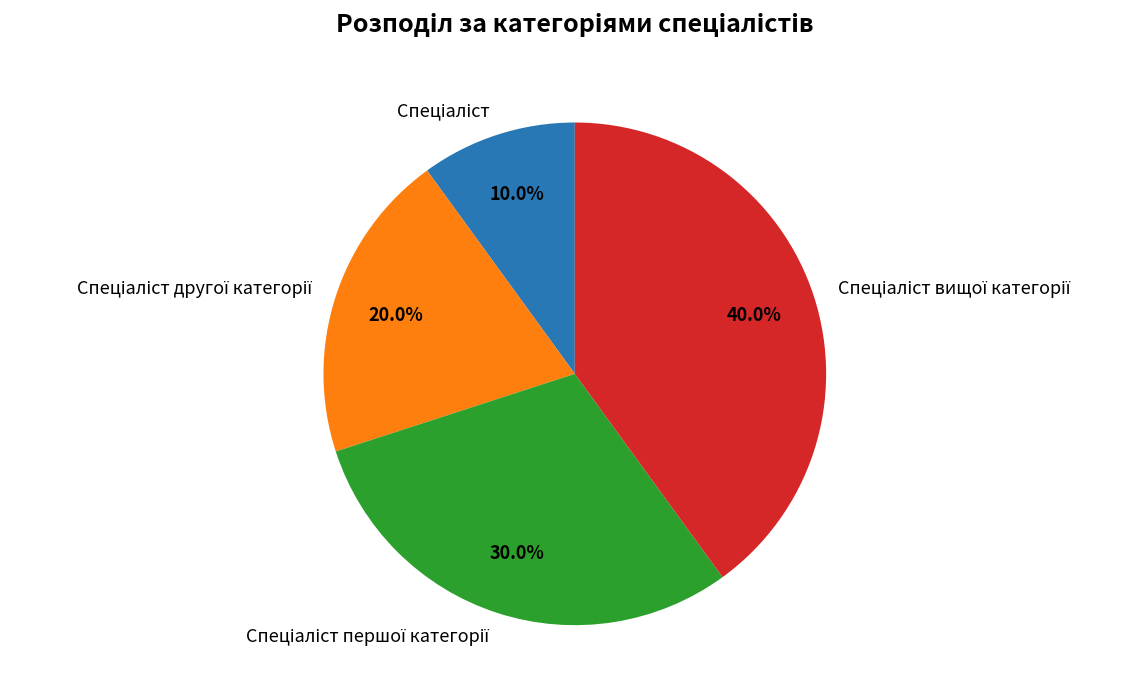

Does any single category account for the majority?

No